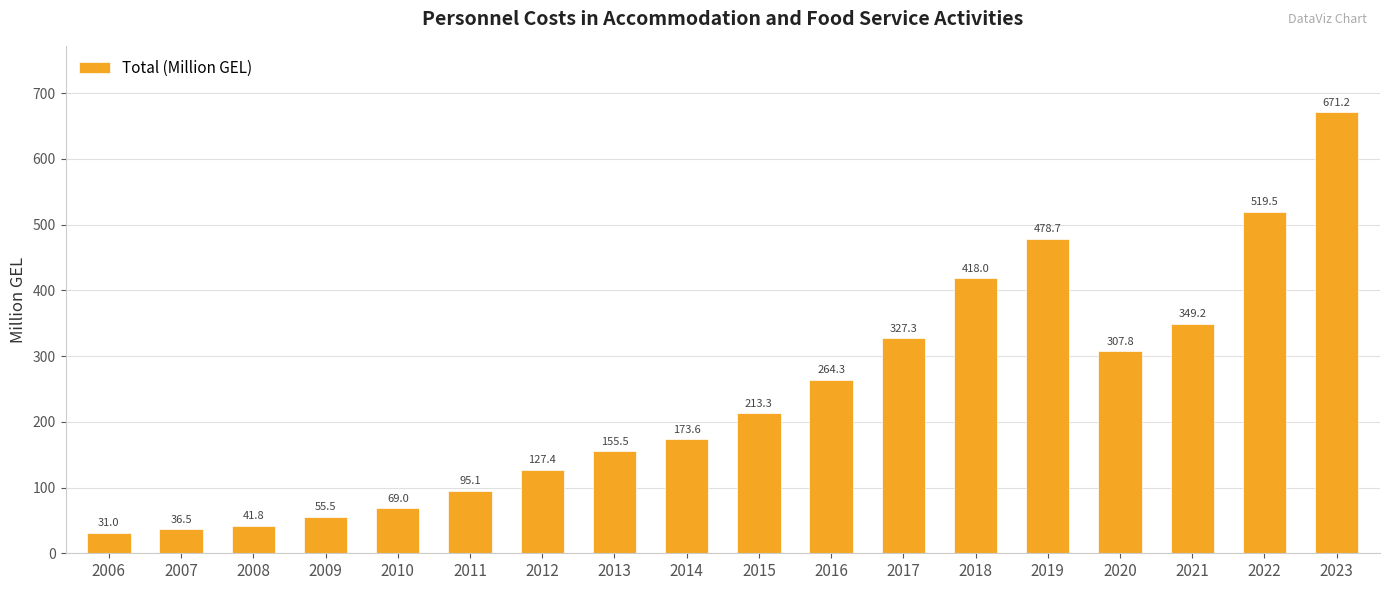

Rank the categories by value from lowest to highest.

2006, 2007, 2008, 2009, 2010, 2011, 2012, 2013, 2014, 2015, 2016, 2020, 2017, 2021, 2018, 2019, 2022, 2023